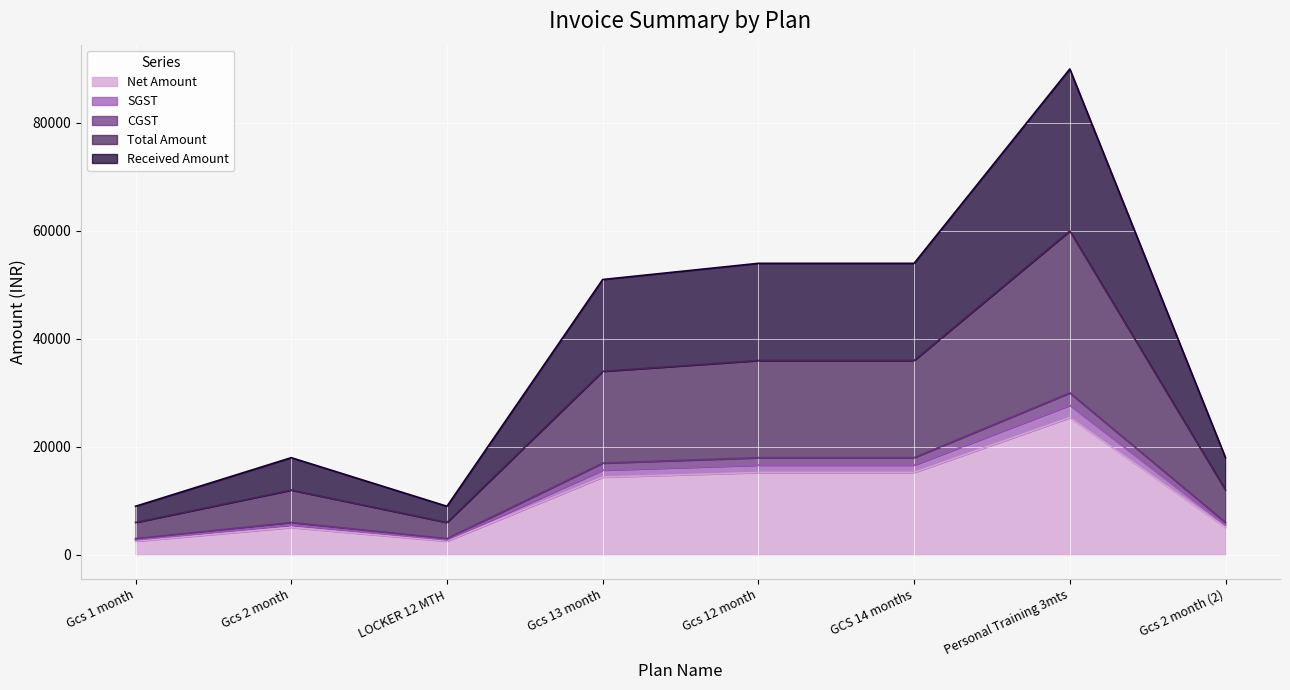

Where is the first local maximum for Total Amount?

Gcs 2 month